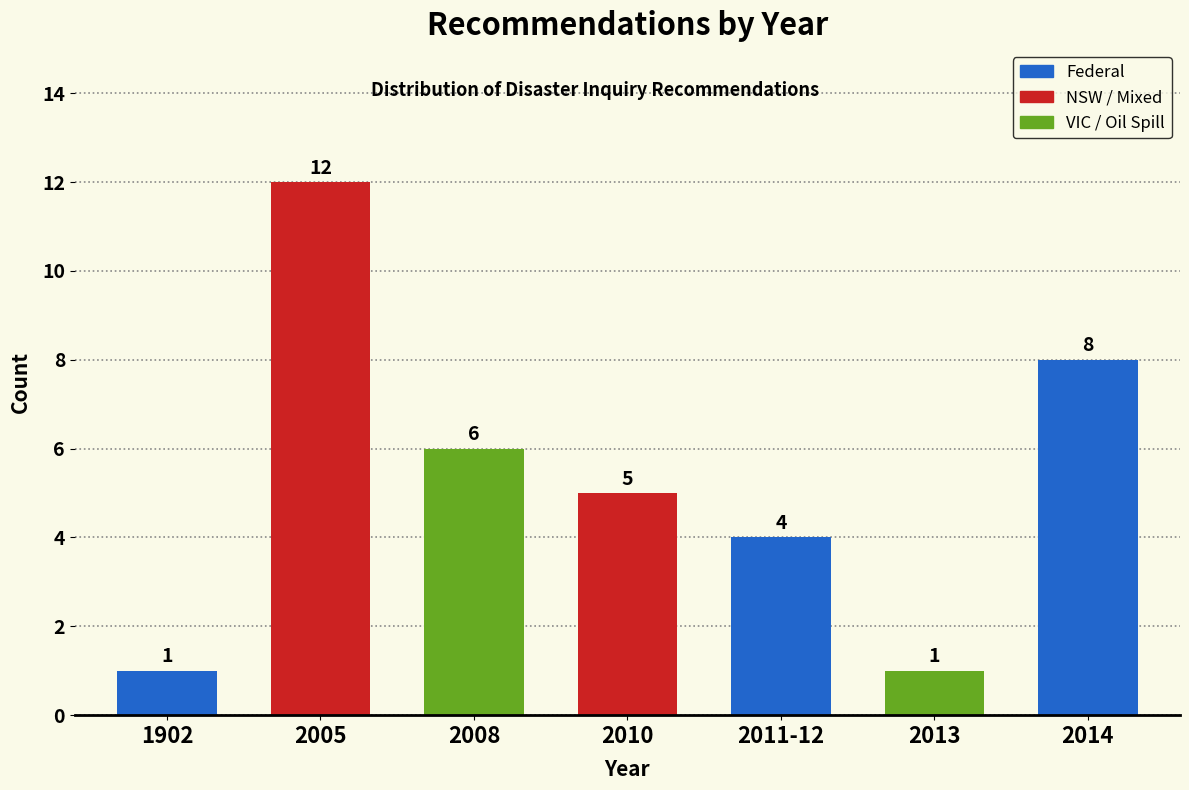

Reading left to right, list all the values displayed in this chart.

1902=1	2005=12	2008=6	2010=5	2011-12=4	2013=1	2014=8